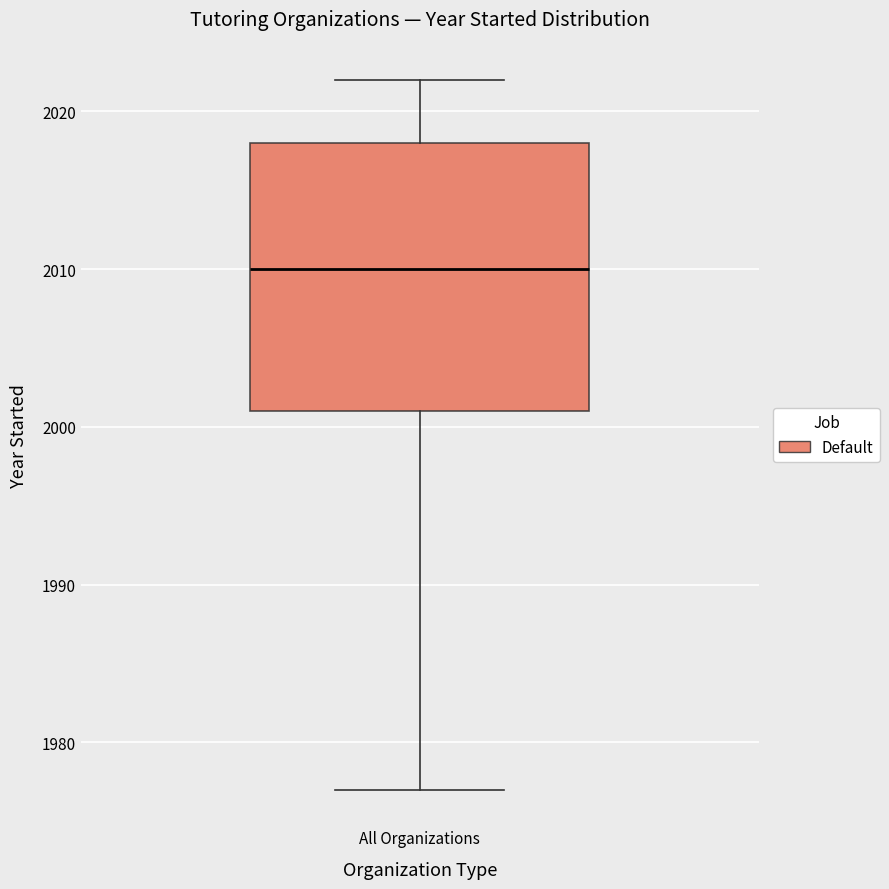

Read this box plot against the y-axis: the position of the median line, the range covered by the box, and the ends of both whiskers. The values are not printed on the chart, so give them approximately, as read against the axis.

median 2010, box 2001 to 2018, whiskers 1977 to 2022